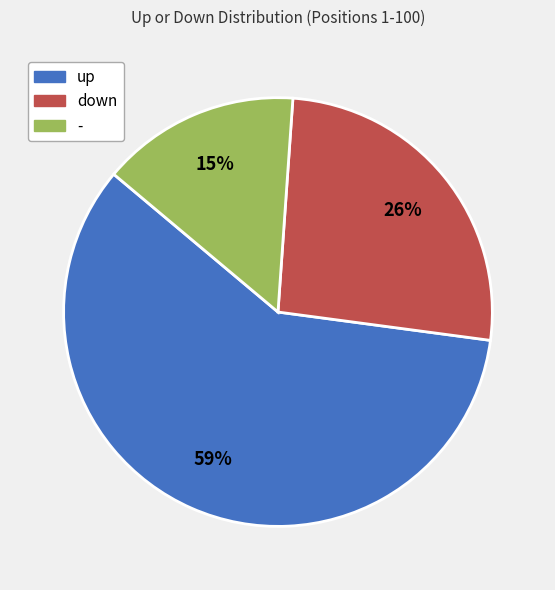

Do - and up together represent more than half of the pie?

Yes